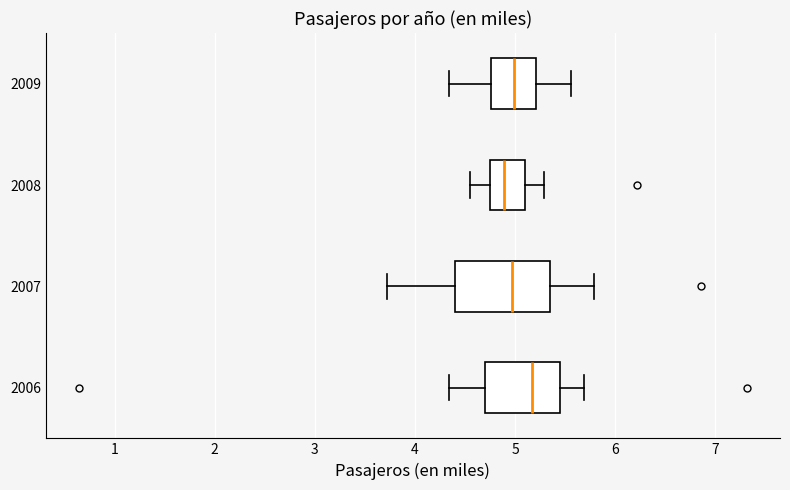

Reading bottom to top, transcribe this box plot: for each box, give where its median line is, the range the box spans, and where its two whiskers end, as read against the x-axis. The values are not printed on the chart, so give them approximately, as read against the axis.

2006: median 5.2, box 4.7 to 5.5, whiskers 4.3 to 5.7
2007: median 5.0, box 4.4 to 5.4, whiskers 3.7 to 5.8
2008: median 4.9, box 4.7 to 5.1, whiskers 4.6 to 5.3
2009: median 5.0, box 4.8 to 5.2, whiskers 4.3 to 5.6